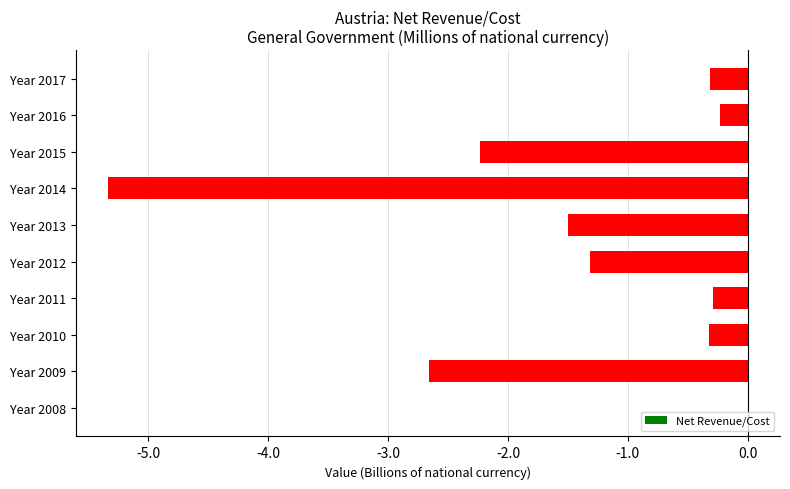

Which category has the highest value across all series?

Year 2008